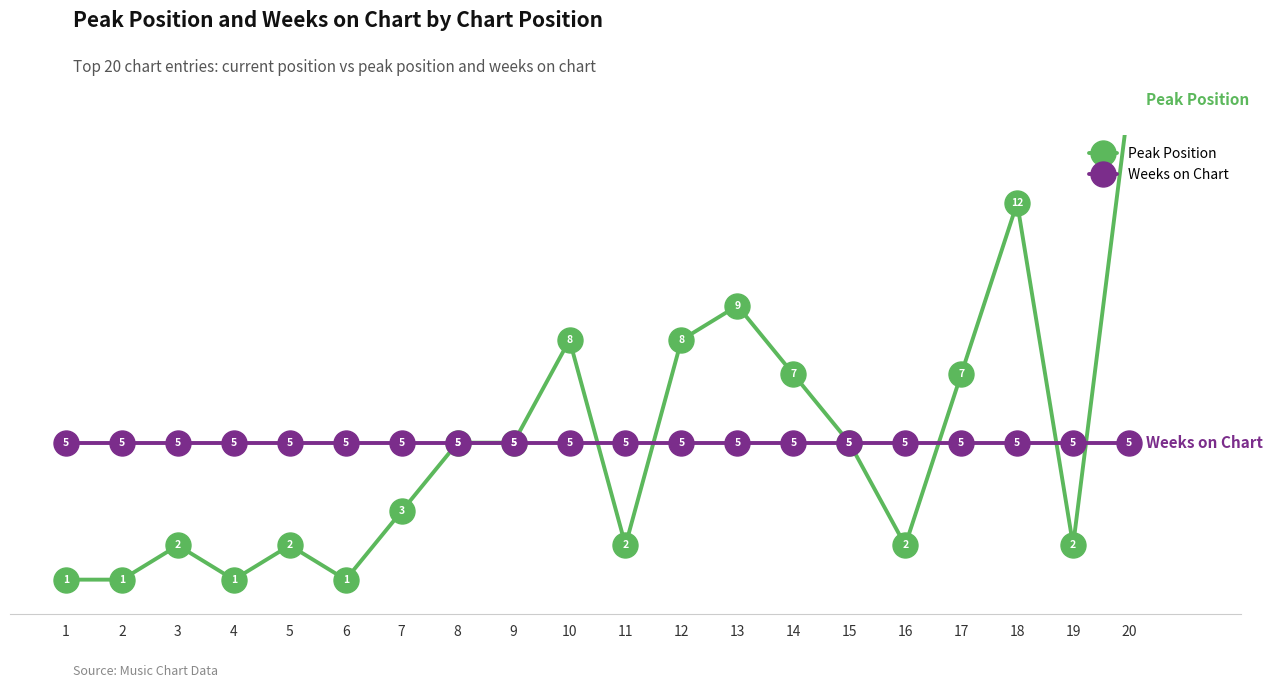

At how many categories does at least one series exceed 2?

20